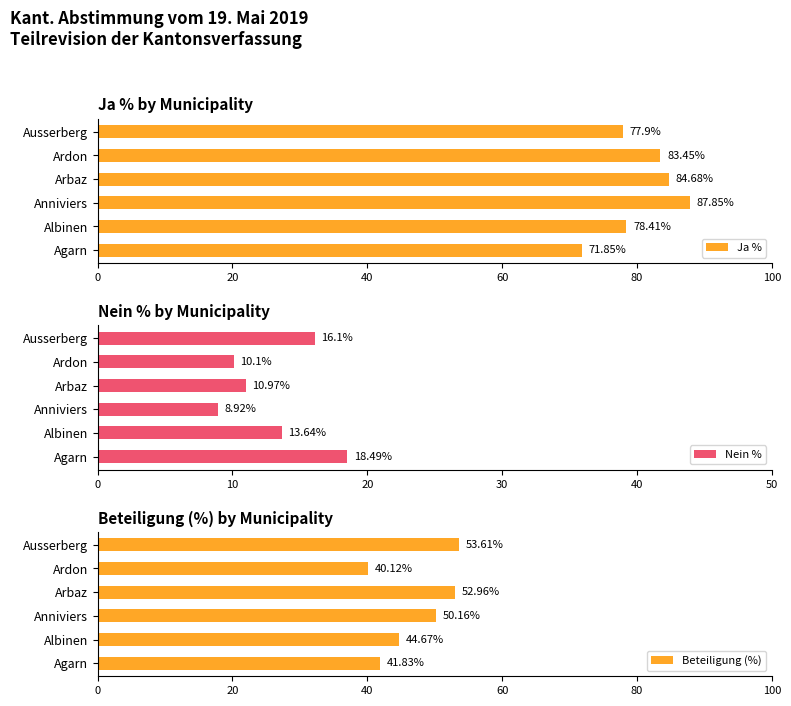

List the labels in order of Ja % value, smallest first.

Agarn, Ausserberg, Albinen, Ardon, Arbaz, Anniviers